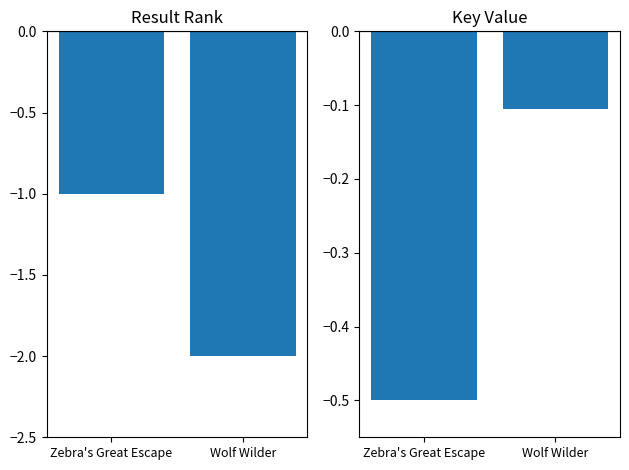

How many categories are shown in the chart?

2